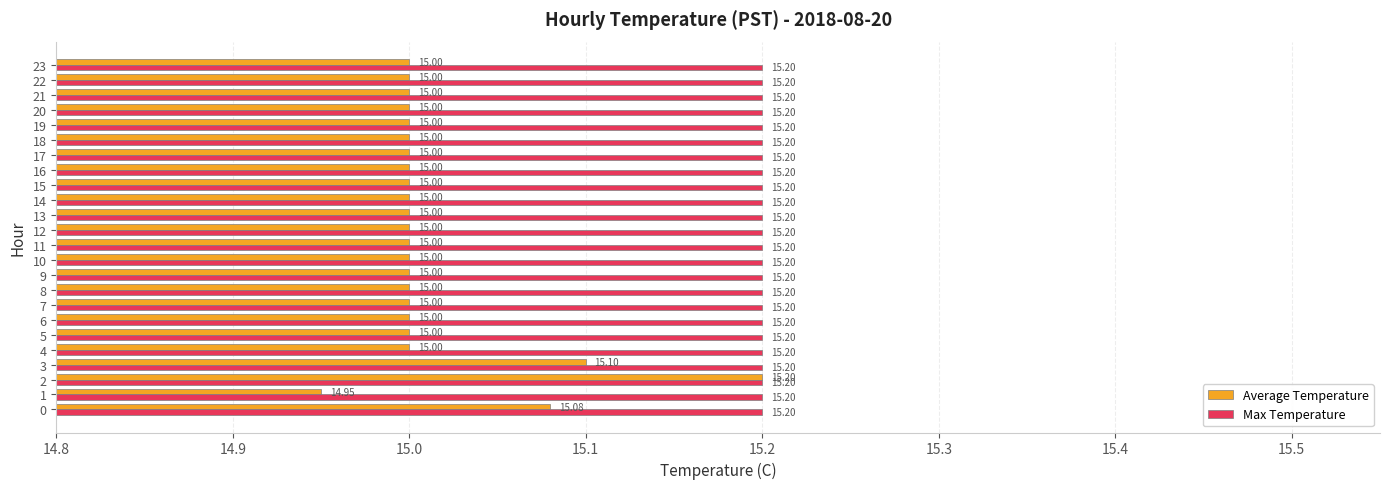

What is the sum of the Average Temperature values at 8 and 7?

30.0